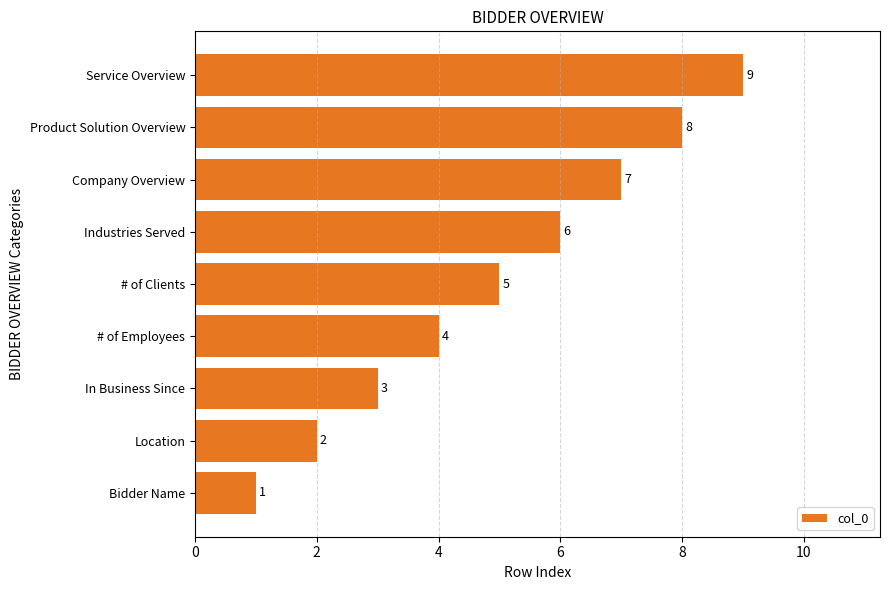

Does the chart contain stacked bars?

No